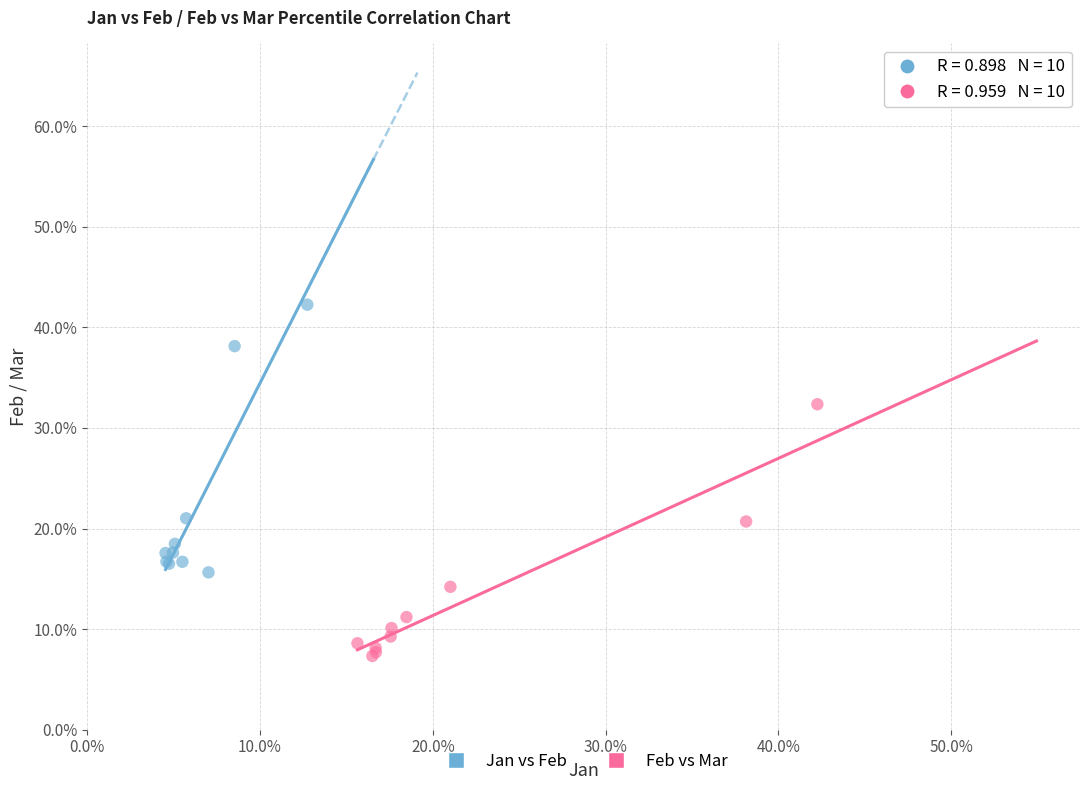

Which series reaches the minimum Y coordinate?

Feb vs Mar